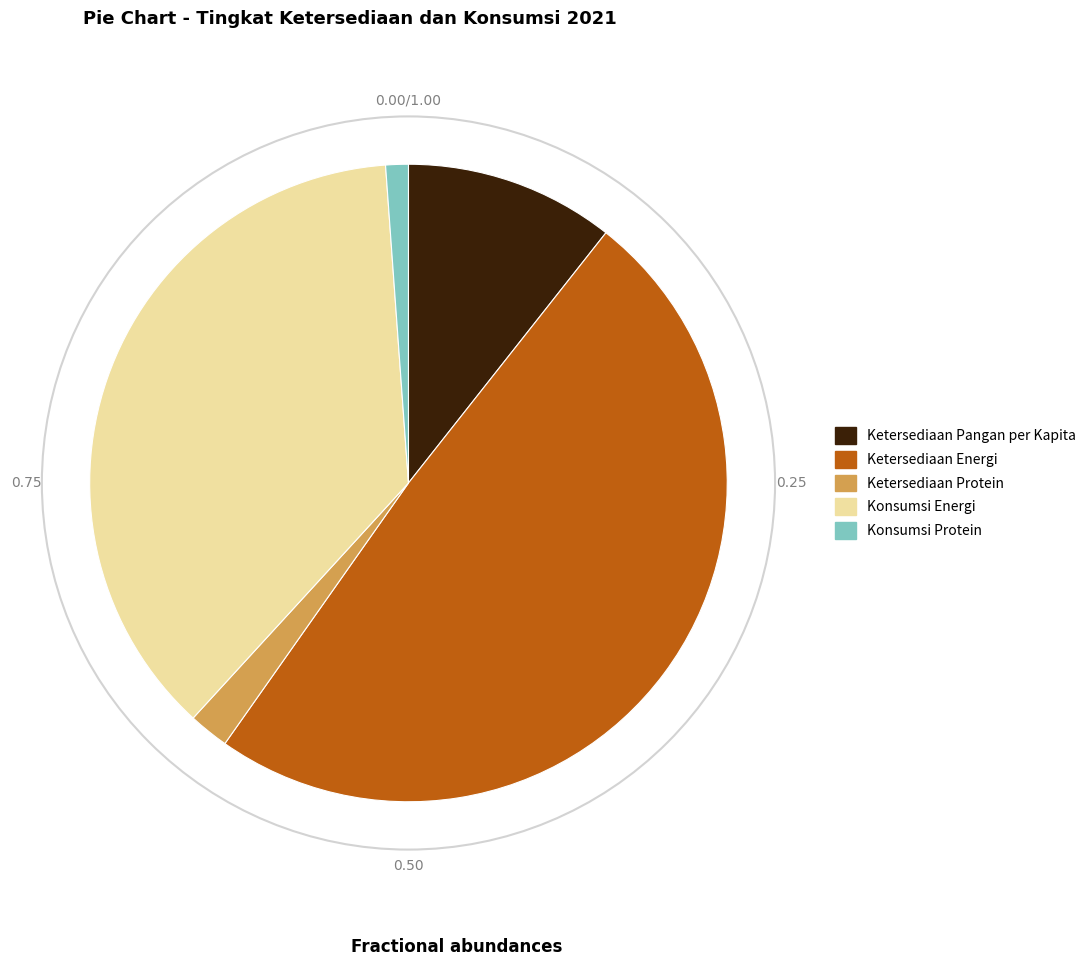

What is the smallest slice in the pie chart?

Konsumsi Protein